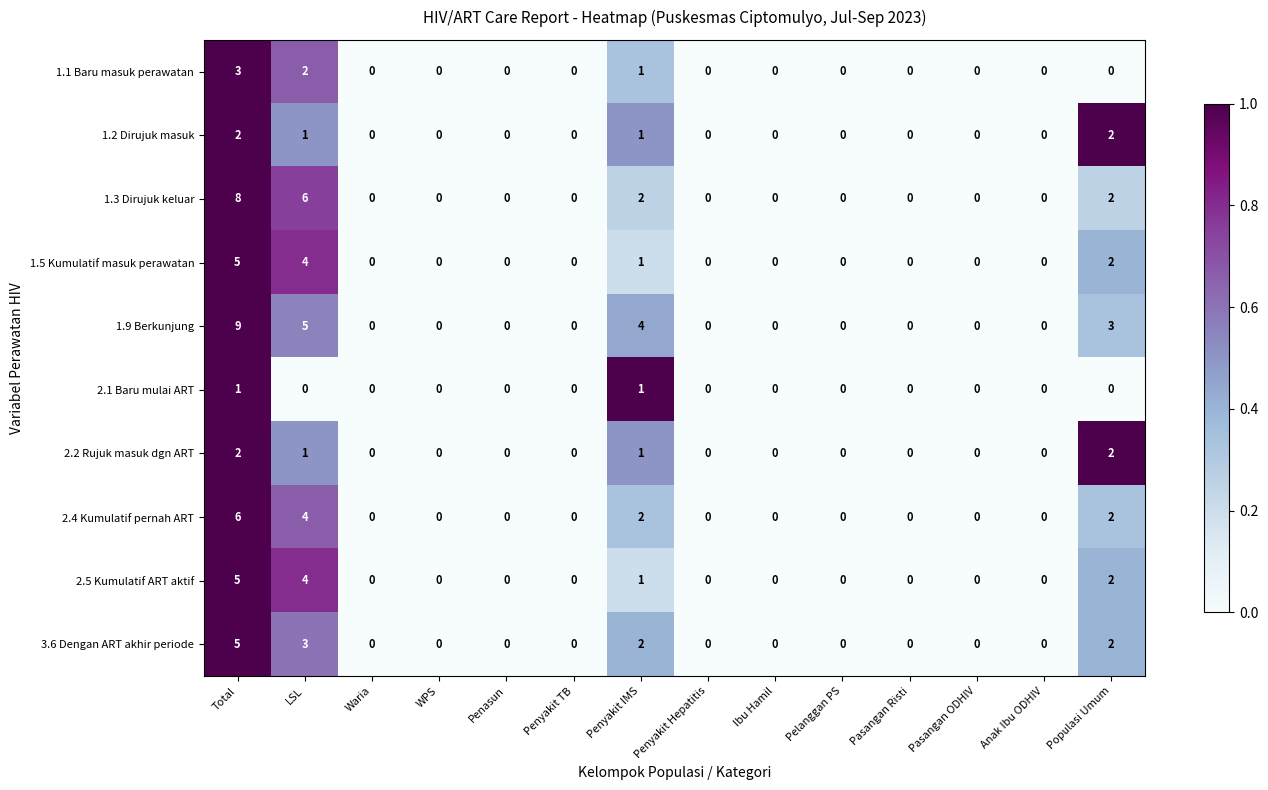

Is it true that 3.6 Dengan ART akhir periode equals 3 at LSL?

True